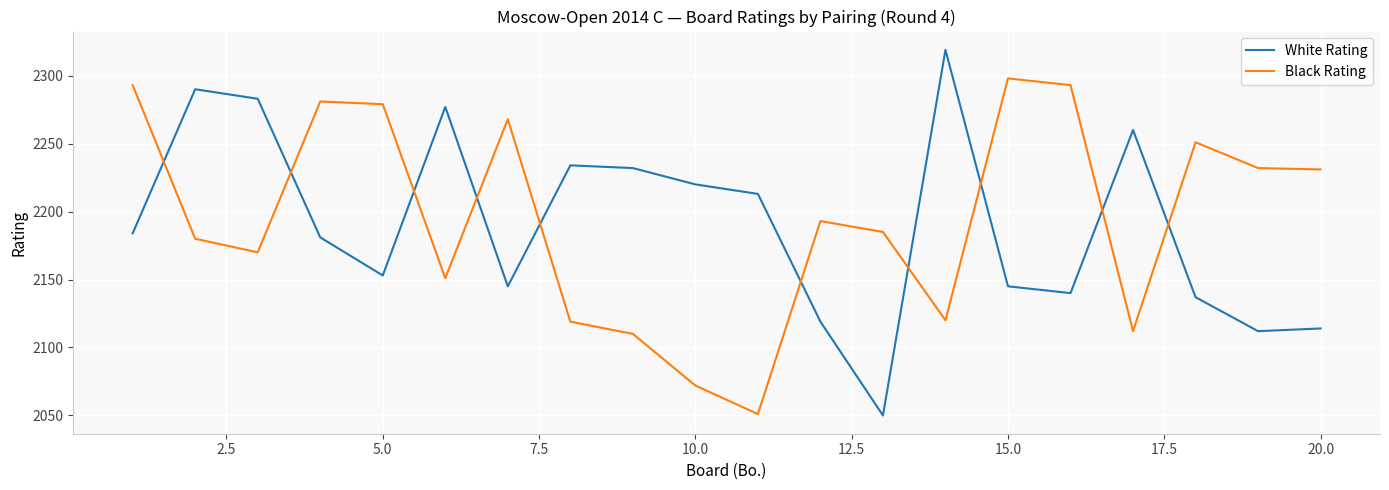

How many times do Black Rating and White Rating cross each other?

10